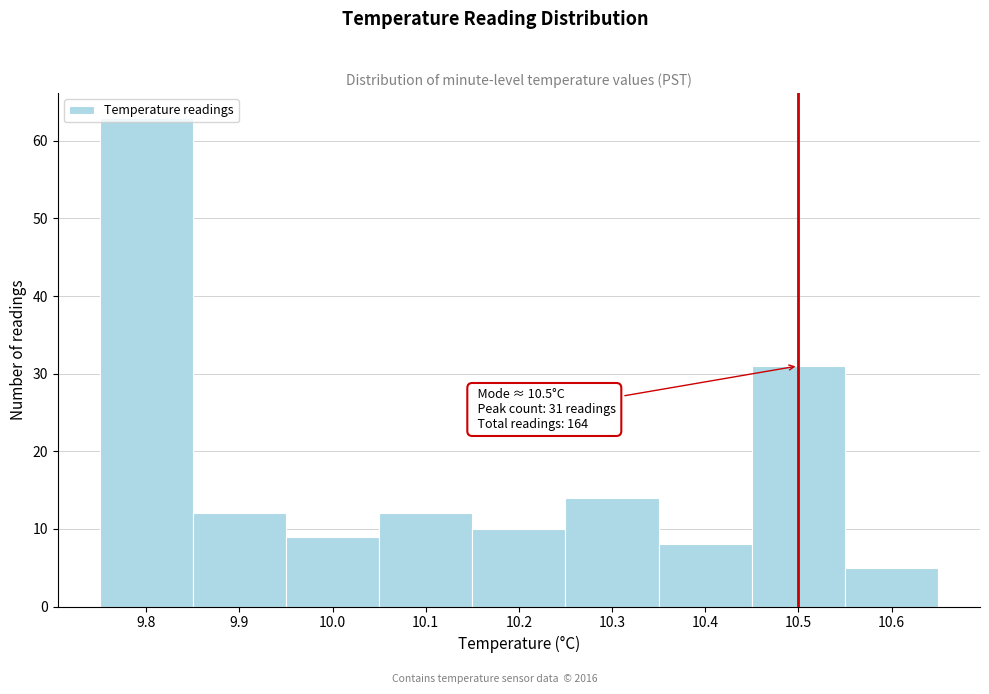

Which range on the x-axis has the tallest bar?

9.75 to 9.85